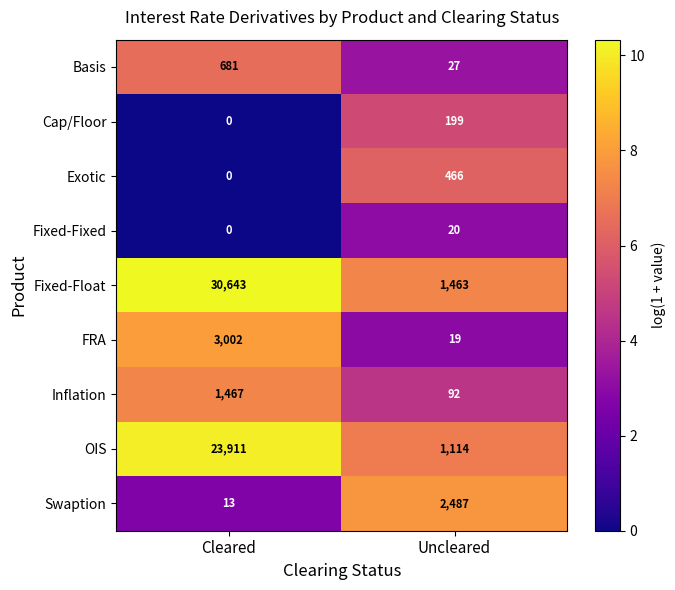

The value of Exotic at Cleared is 0. True or false?

True